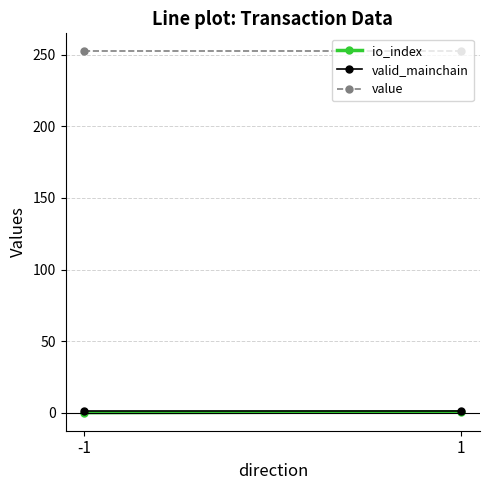

How many series are shown in this chart?

3